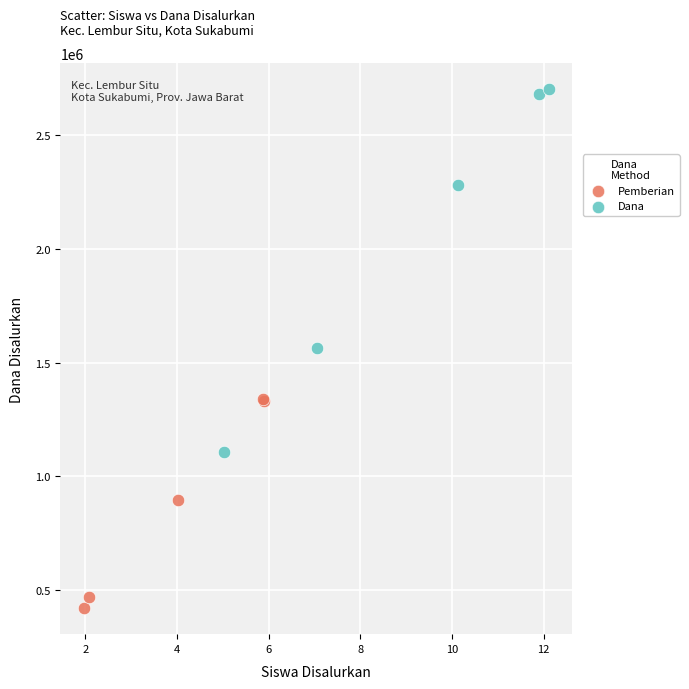

Which series has the largest Y range (max minus min)?

Dana